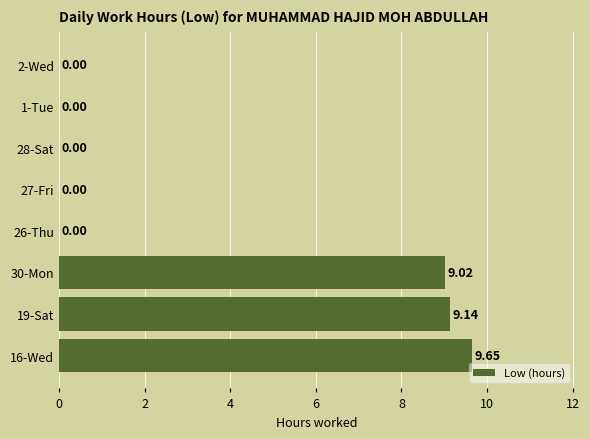

What is the sum of the values at 30-Mon and 26-Thu?

9.0